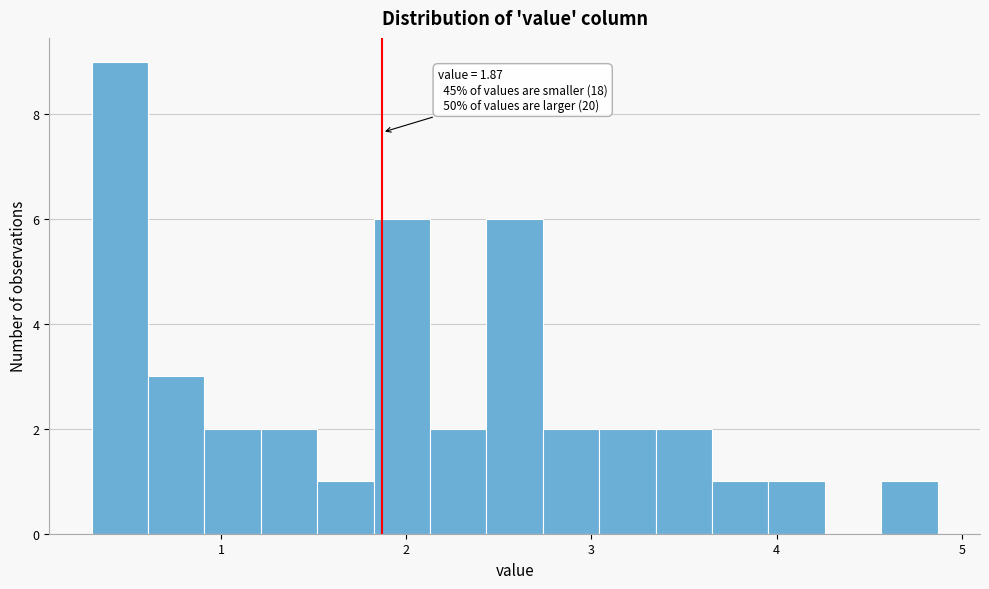

Read against the x-axis, roughly where is the centre of the tallest bar?

0.5